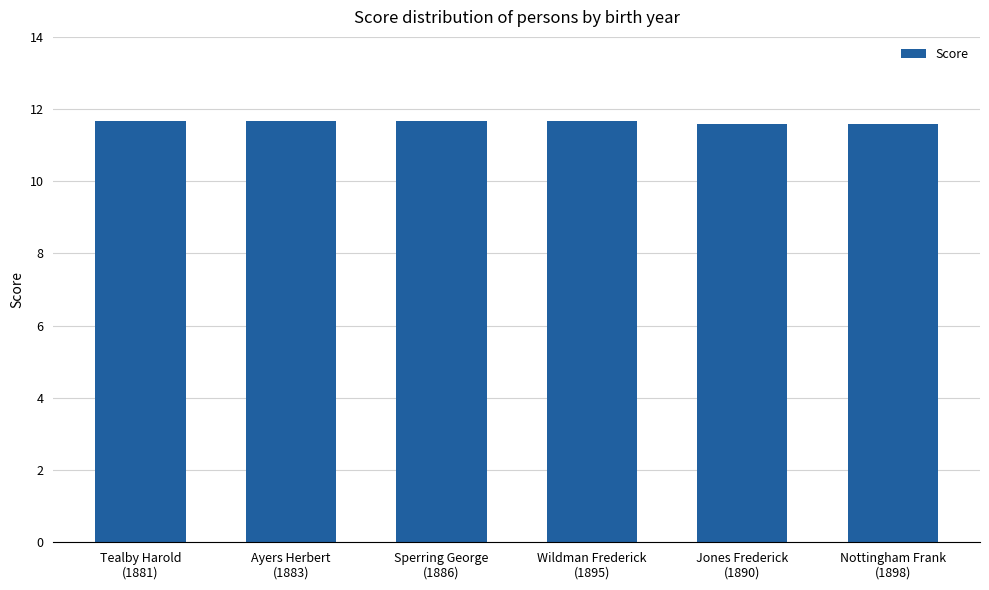

How many values are between 11 and 12?

6